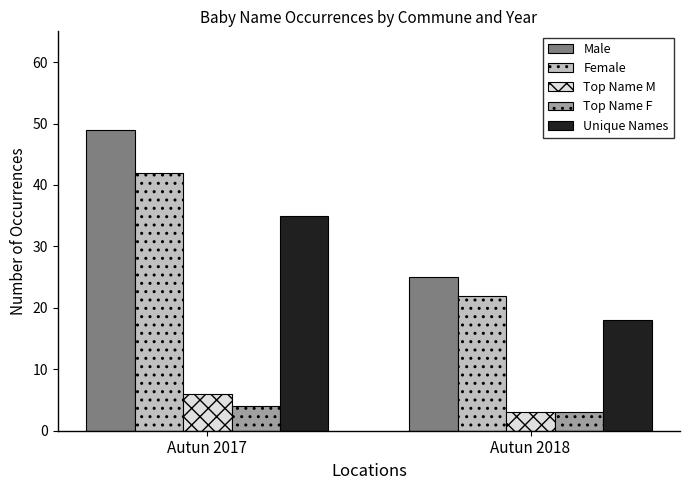

What is the value of the Unique Names bar at the 1st from the left?

35